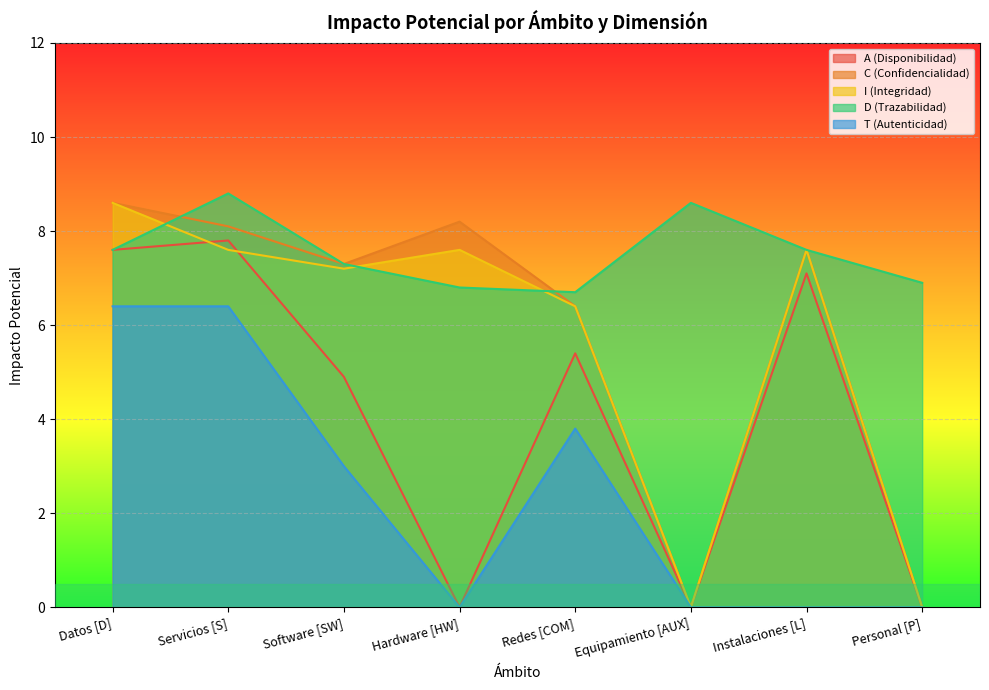

At which label is C (Confidencialidad) closest to 4?

Redes [COM]